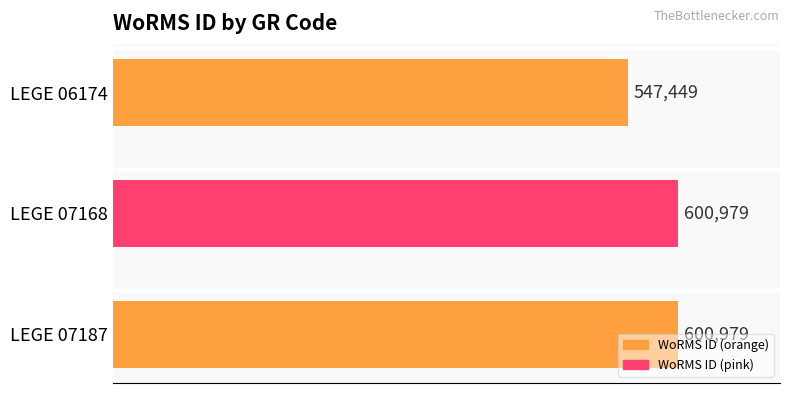

True or false: the data shows 547449 at LEGE 06174.

True